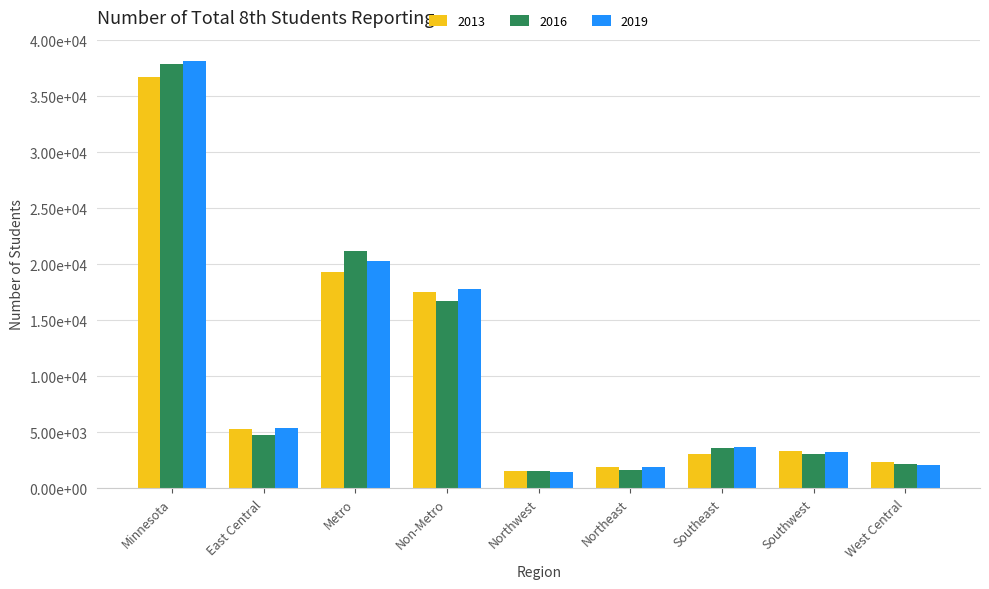

Reading right to left, list all the values displayed in this chart.

2013: 2321	3353	3039	1897	1589	17488	19284	5289	36772
2016: 2130	3077	3577	1636	1524	16702	21150	4758	37852
2019: 2105	3215	3716	1887	1497	17838	20320	5418	38158